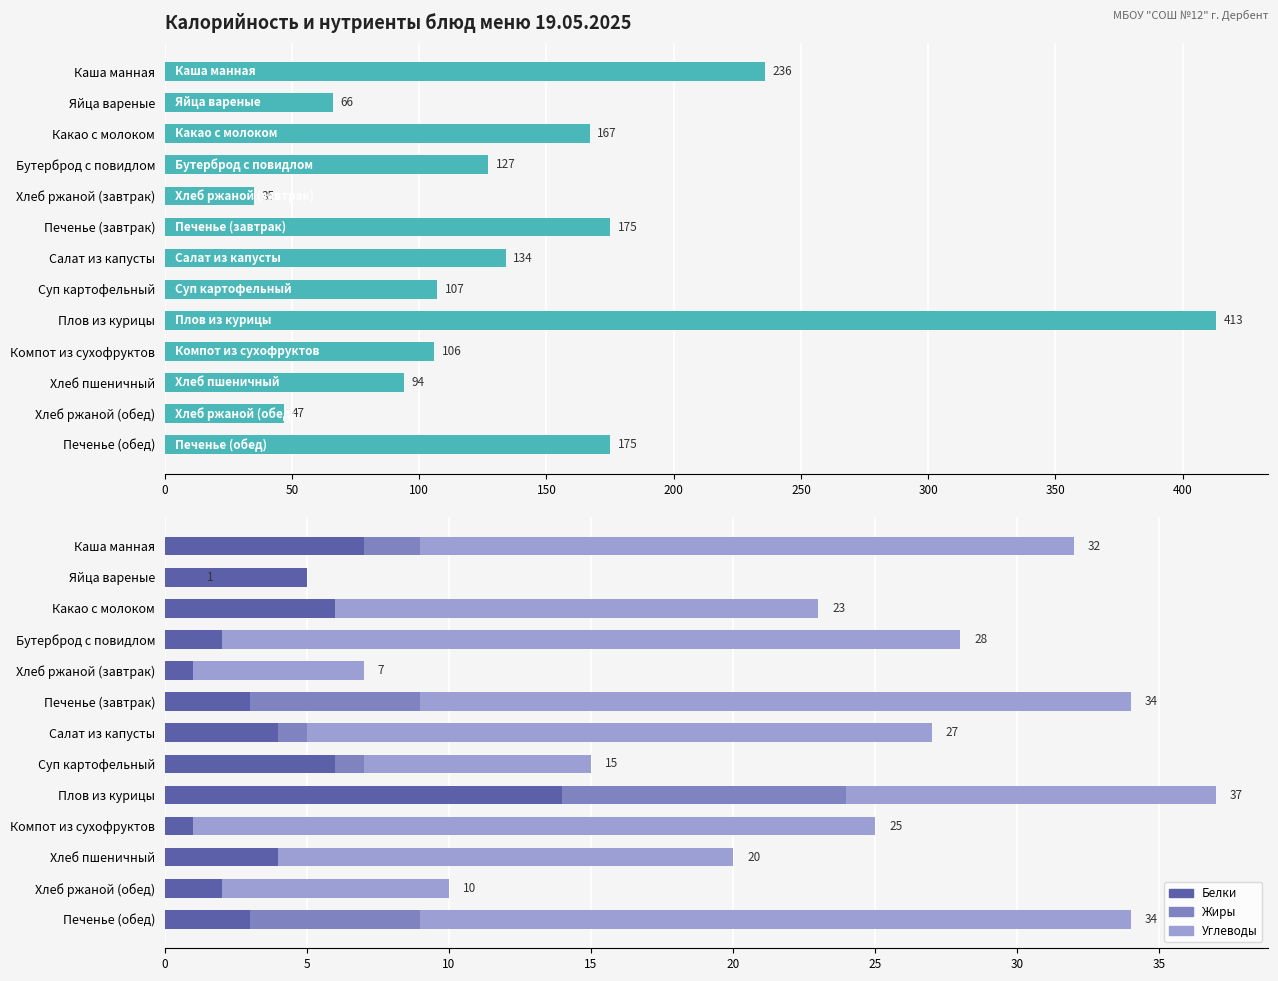

Between Хлеб ржаной (обед) and Яйца вареные, which is larger?

Яйца вареные